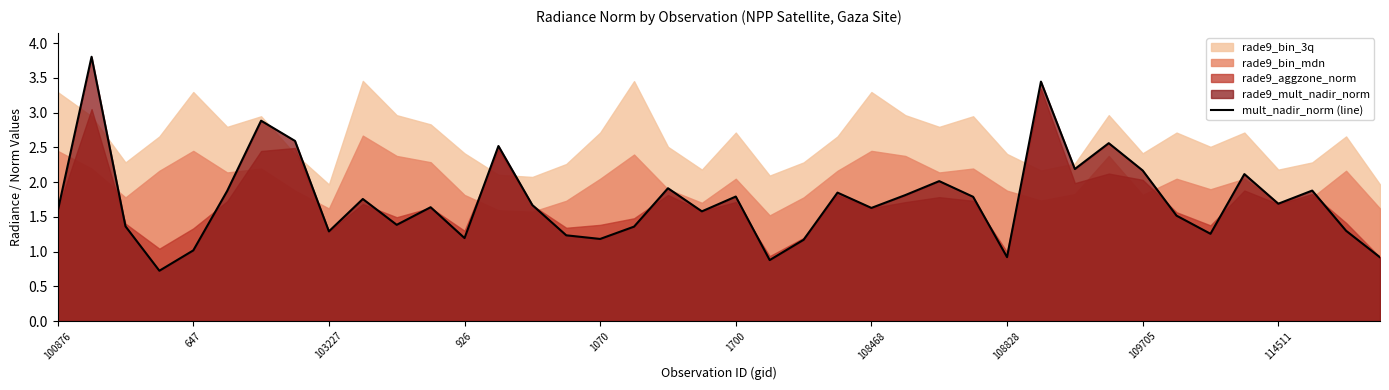

What position from the left is 37?

38